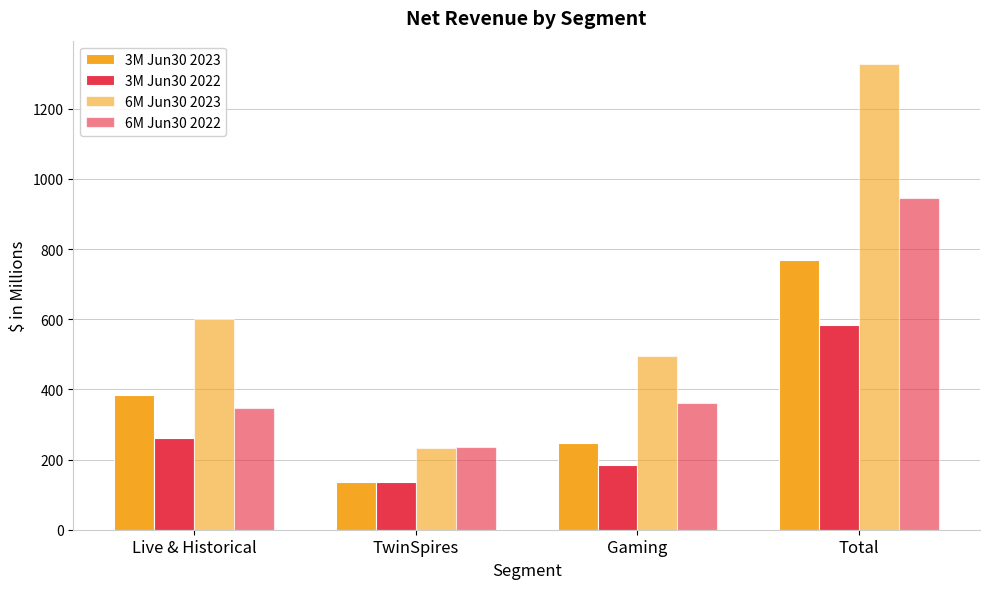

At which label does 6M Jun30 2023 reach its minimum?

TwinSpires